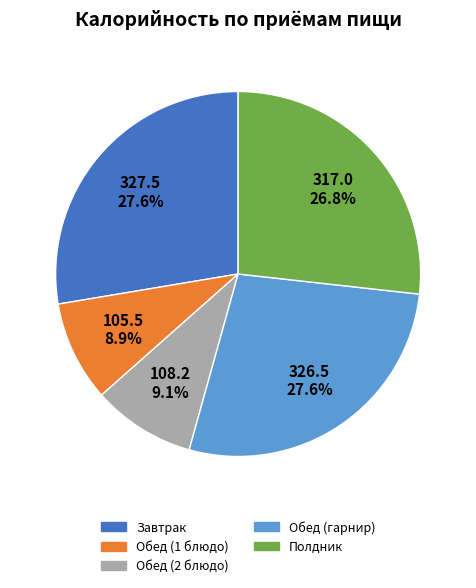

To the nearest percent, what is the combined percentage of Обед (1 блюдо) and Обед (2 блюдо)?

18%